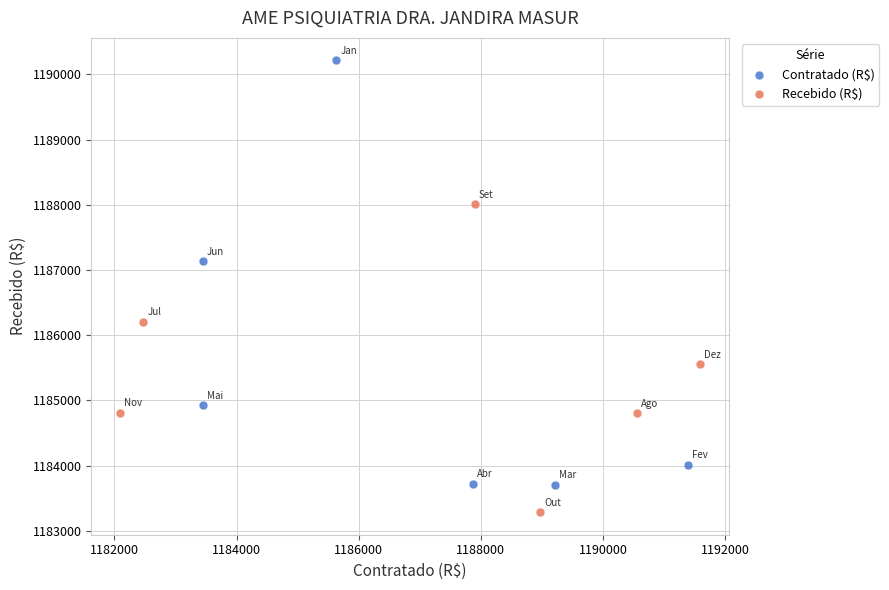

Which series has the widest spread of Y values?

Contratado (R$)